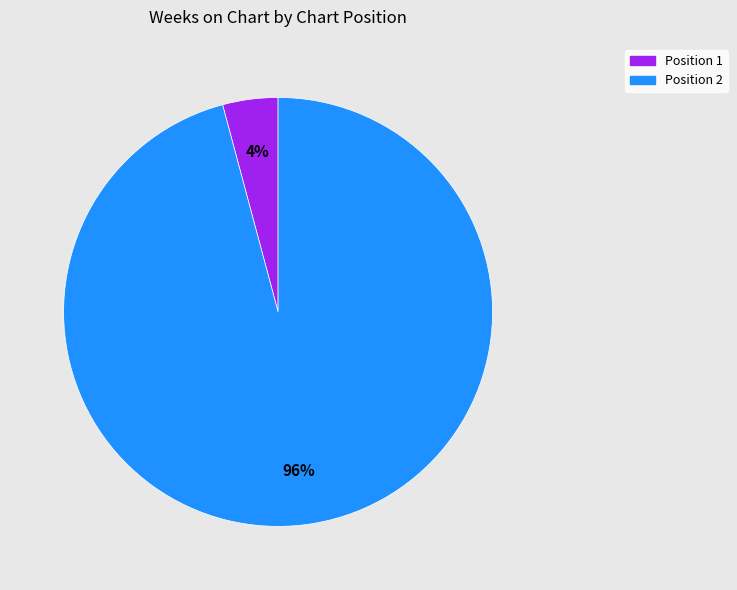

True or false: Position 1 accounts for 4% of the total.

True